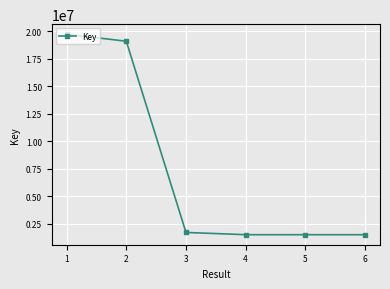

At which label is the value closest to 10614765?

2